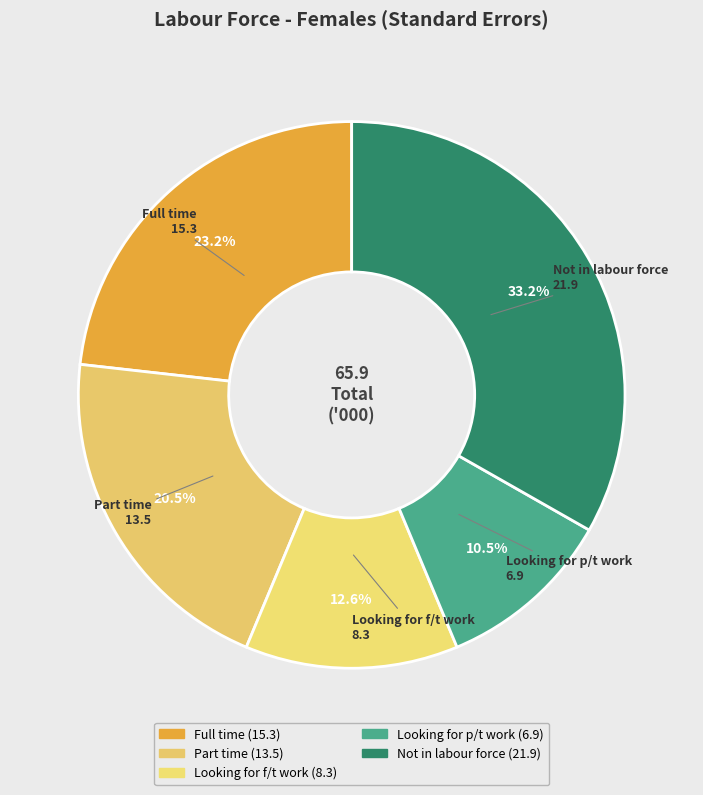

Count the number of slices in the pie.

5